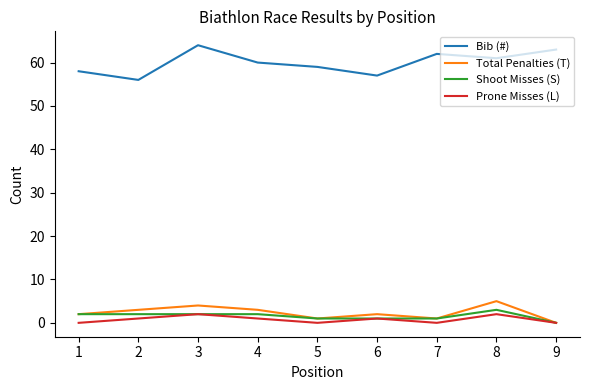

Does the chart have visible grid lines?

No